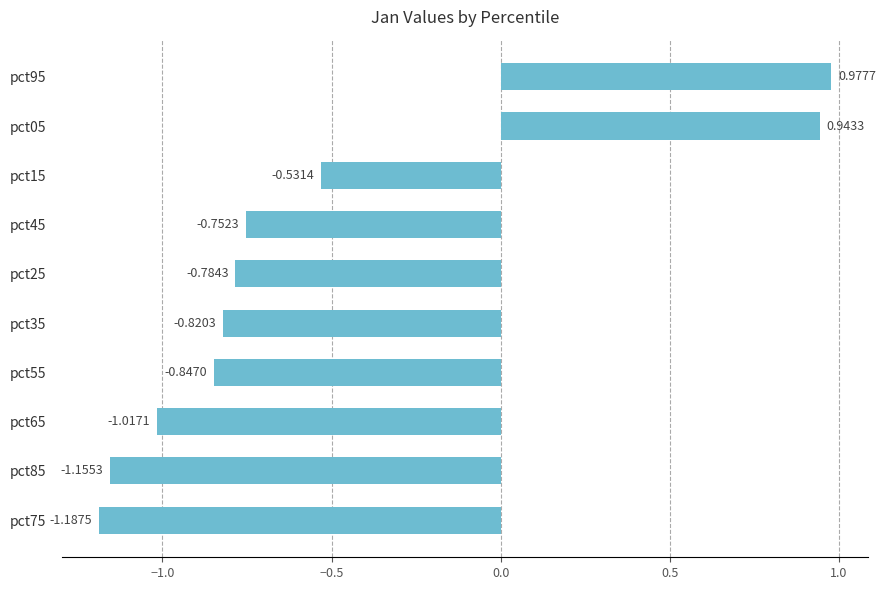

How many series are shown in this chart?

1